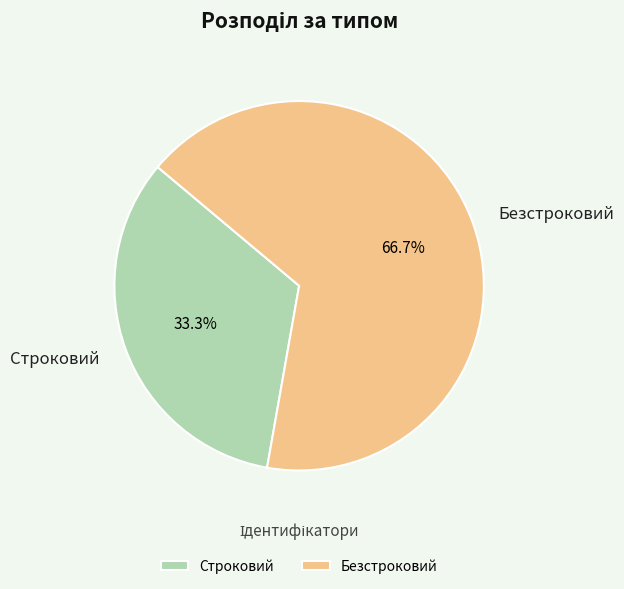

Is the sum of Строковий and Безстроковий greater than half?

Yes